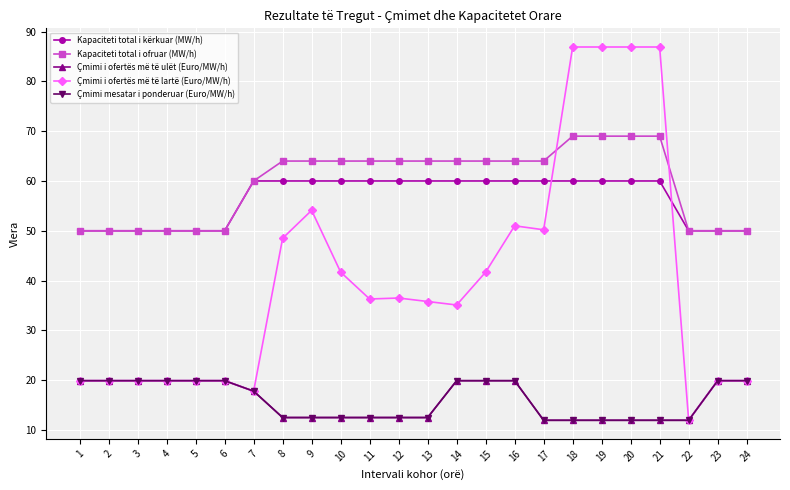

Reading left to right, list all the values displayed in this chart.

Kapaciteti total i kërkuar (MW/h): 1=50.0	2=50.0	3=50.0	4=50.0	5=50.0	6=50.0	7=60.0	8=60.0	9=60.0	10=60.0	11=60.0	12=60.0	13=60.0	14=60.0	15=60.0	16=60.0	17=60.0	18=60.0	19=60.0	20=60.0	21=60.0	22=50.0	23=50.0	24=50.0
Kapaciteti total i ofruar (MW/h): 1=50.0	2=50.0	3=50.0	4=50.0	5=50.0	6=50.0	7=60.0	8=64.0	9=64.0	10=64.0	11=64.0	12=64.0	13=64.0	14=64.0	15=64.0	16=64.0	17=64.0	18=69.0	19=69.0	20=69.0	21=69.0	22=50.0	23=50.0	24=50.0
Çmimi i ofertës më të ulët (Euro/MW/h): 1=19.9	2=19.9	3=19.9	4=19.9	5=19.9	6=19.9	7=17.8	8=12.5	9=12.5	10=12.5	11=12.5	12=12.5	13=12.5	14=19.9	15=19.9	16=19.9	17=11.9	18=11.9	19=11.9	20=11.9	21=11.9	22=11.9	23=19.9	24=19.9
Çmimi i ofertës më të lartë (Euro/MW/h): 1=19.9	2=19.9	3=19.9	4=19.9	5=19.9	6=19.9	7=17.8	8=48.5	9=54.1	10=41.7	11=36.3	12=36.5	13=35.8	14=35.1	15=41.7	16=51.0	17=50.2	18=86.9	19=86.9	20=86.9	21=86.9	22=11.9	23=19.9	24=19.9
Çmimi mesatar i ponderuar (Euro/MW/h): 1=19.9	2=19.9	3=19.9	4=19.9	5=19.9	6=19.9	7=17.8	8=12.5	9=12.5	10=12.5	11=12.5	12=12.5	13=12.5	14=19.9	15=19.9	16=19.9	17=11.9	18=11.9	19=11.9	20=11.9	21=11.9	22=11.9	23=19.9	24=19.9